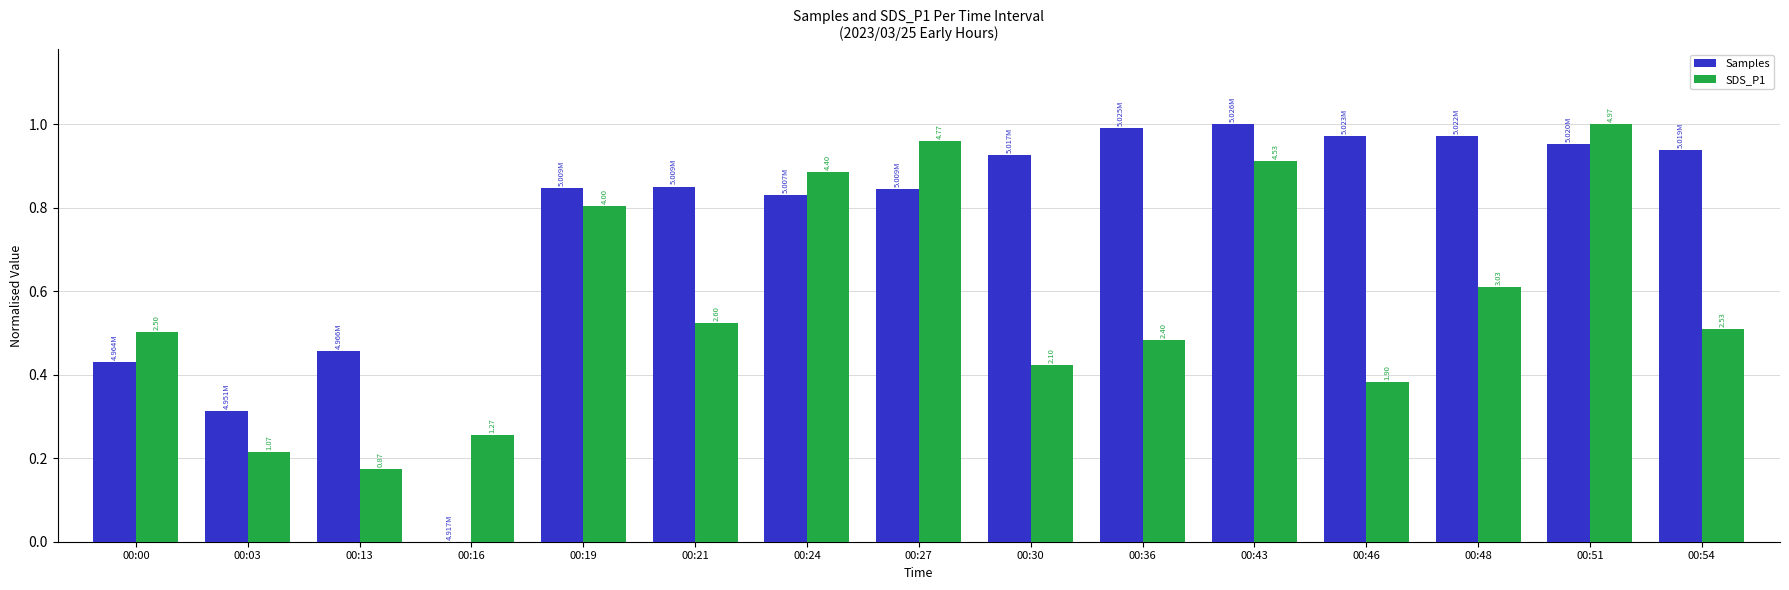

What is the difference between the SDS_P1 values at 00:00 and 00:30?

0.1